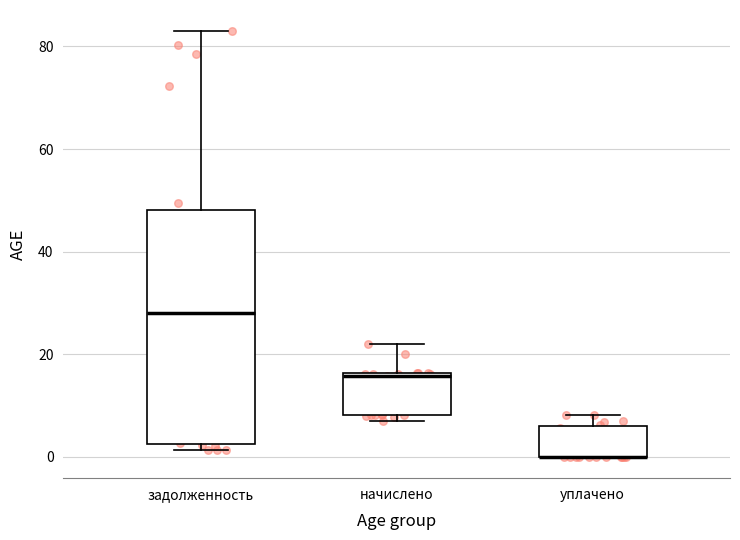

Reading left to right, read every box against the y-axis: the position of its median line, the range the box covers, and the ends of its whiskers. The values are not printed on the chart, so give them approximately, as read against the axis.

задолженность: median 28, box 2 to 48, whiskers 2 (just below the box's lower edge) to 82
начислено: median 16, box 8 to 16, whiskers 8 (just below the box's lower edge) to 22
уплачено: median 0 (drawn on the box's lower edge), box 0 to 6, whiskers 0 to 8